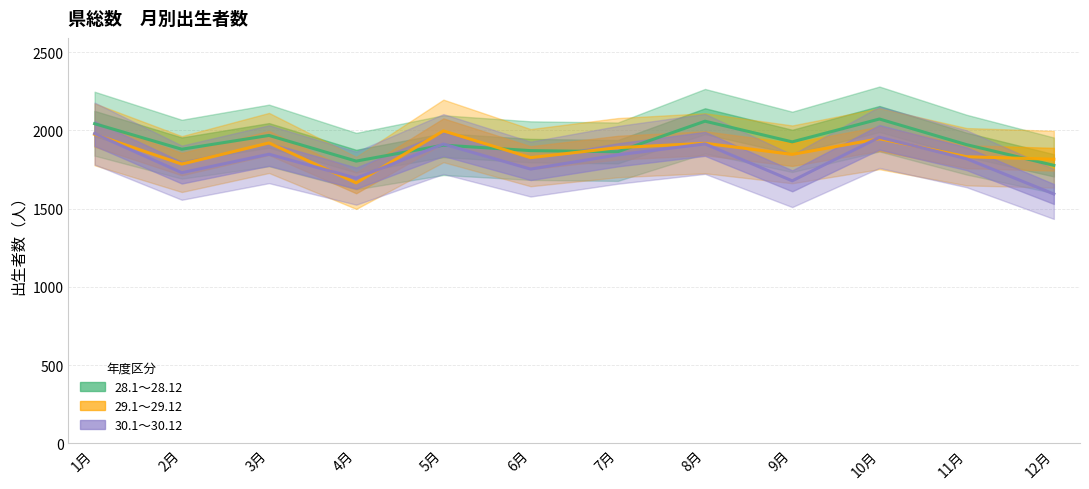

Reading left to right, what are all the values shown in this chart?

28.1～28.12: 2043	1880	1968	1804	1906	1871	1864	2059	1927	2073	1909	1777
29.1～29.12: 1975	1785	1920	1665	1997	1826	1890	1918	1847	1947	1832	1816
30.1～30.12: 1980	1730	1848	1695	1913	1753	1844	1914	1678	1956	1819	1594